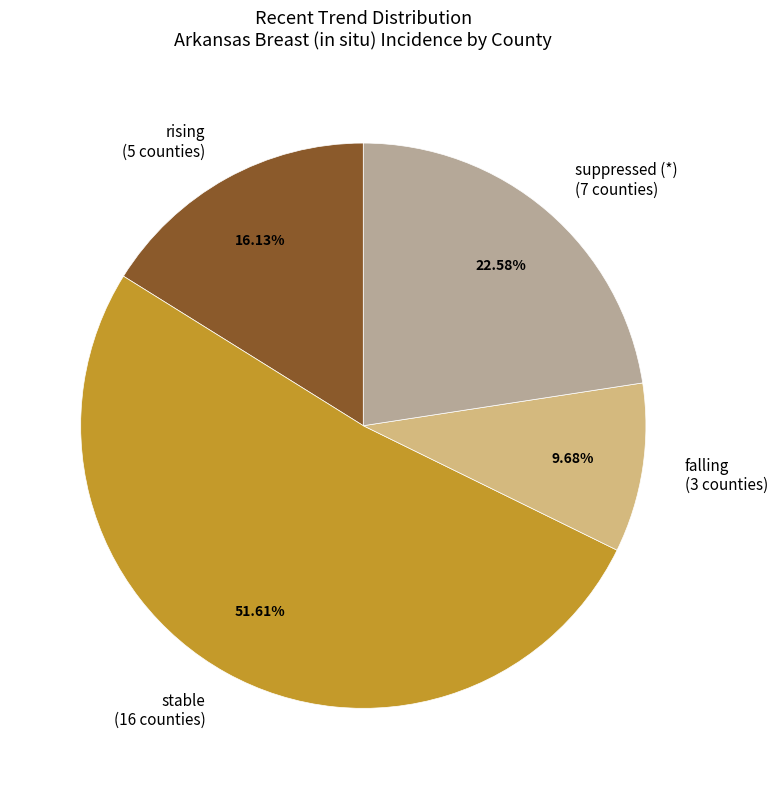

Which slice is the smallest?

falling